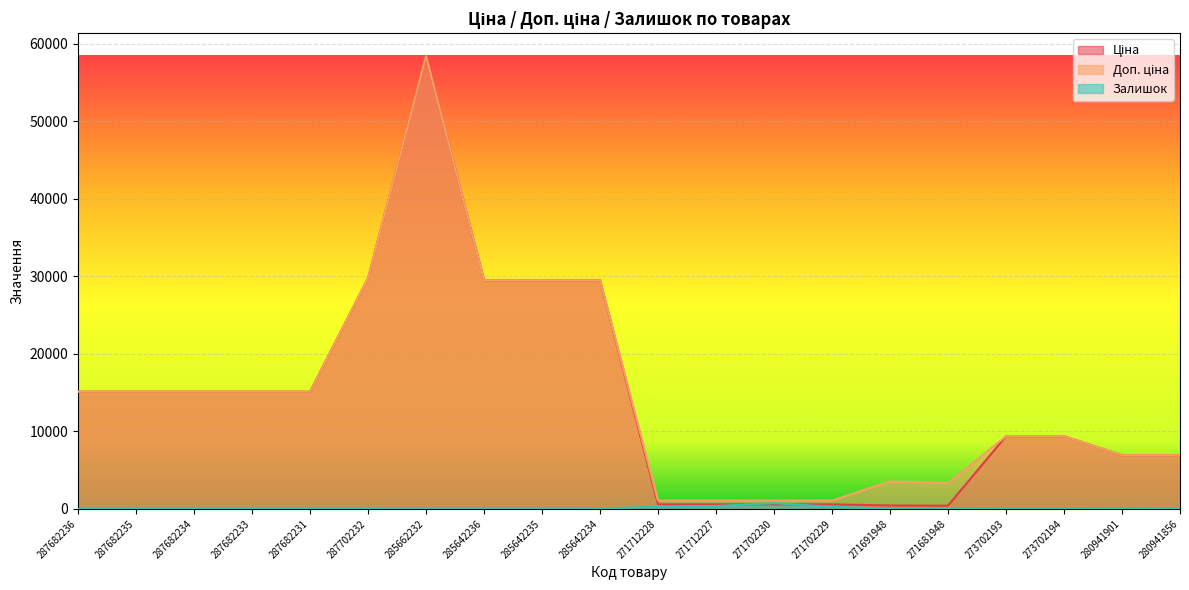

Does the chart display data point markers on the line(s)?

No